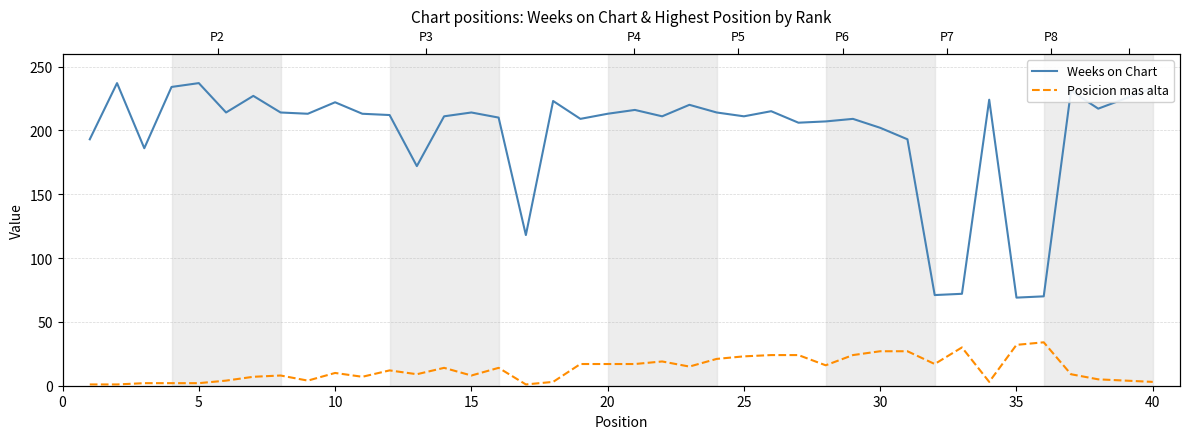

Which series has the largest total across all categories?

Weeks on Chart